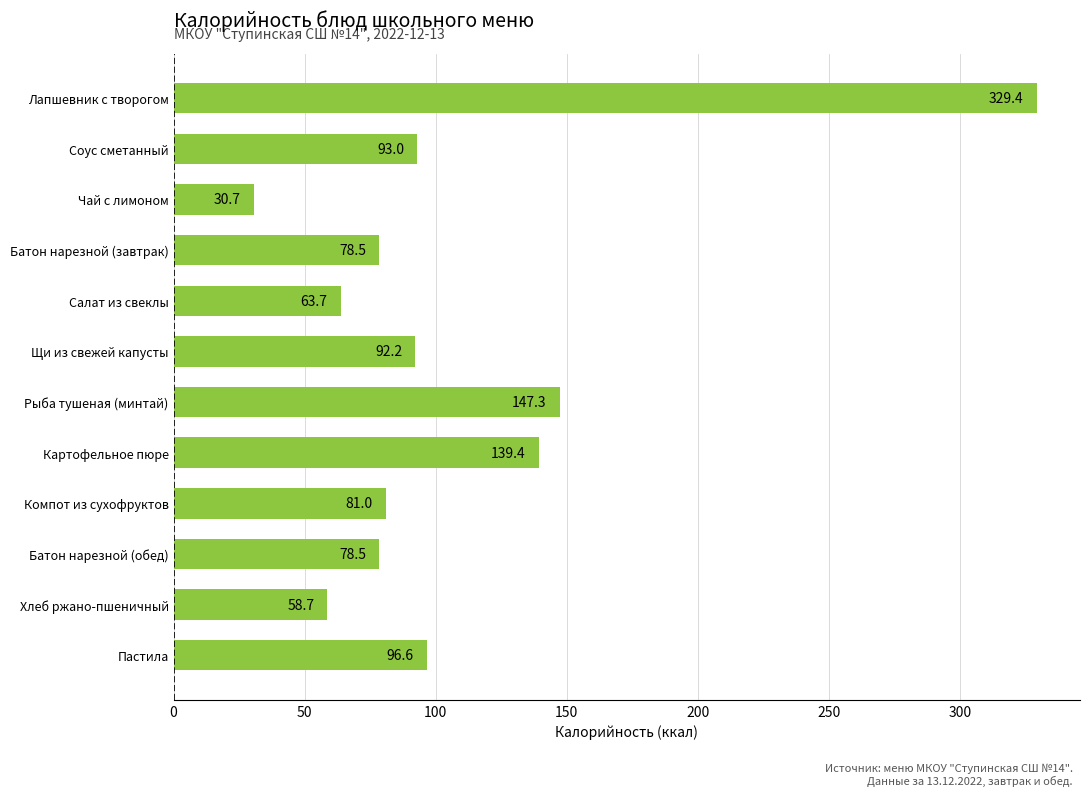

At which label is the value closest to 180?

Рыба тушеная (минтай)